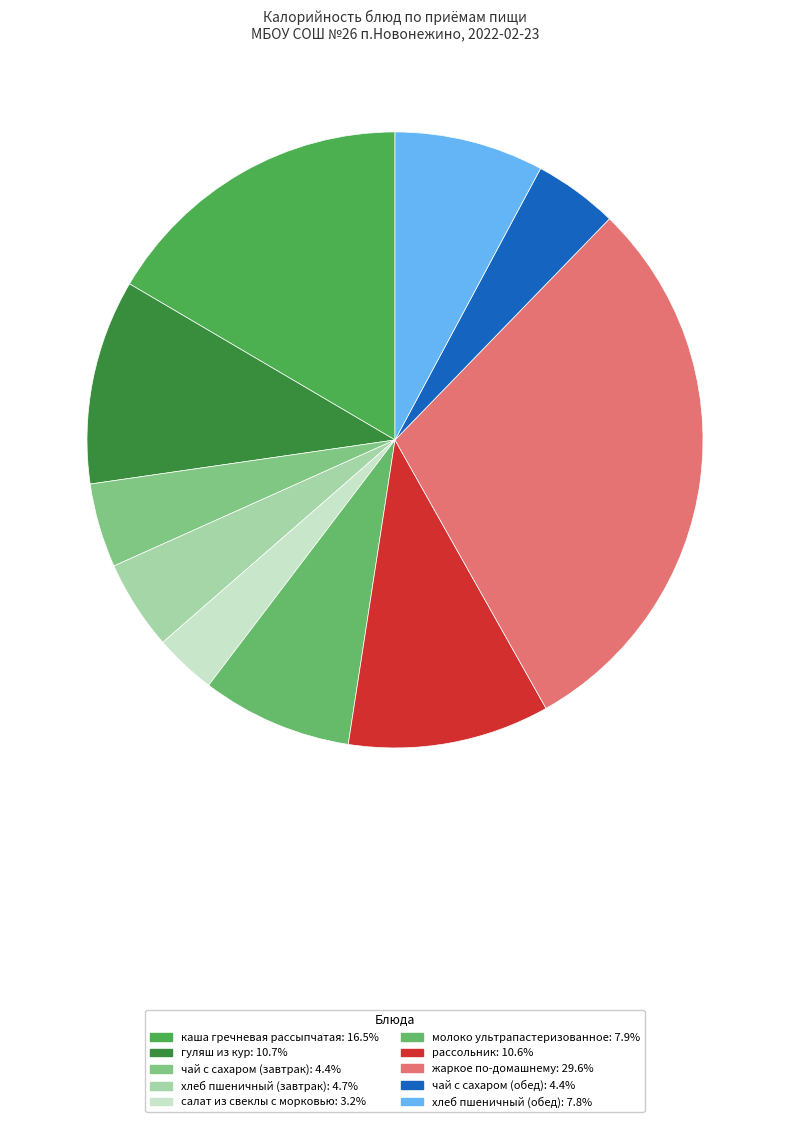

The жаркое по-домашнему slice represents 30% of the pie. True or false?

True